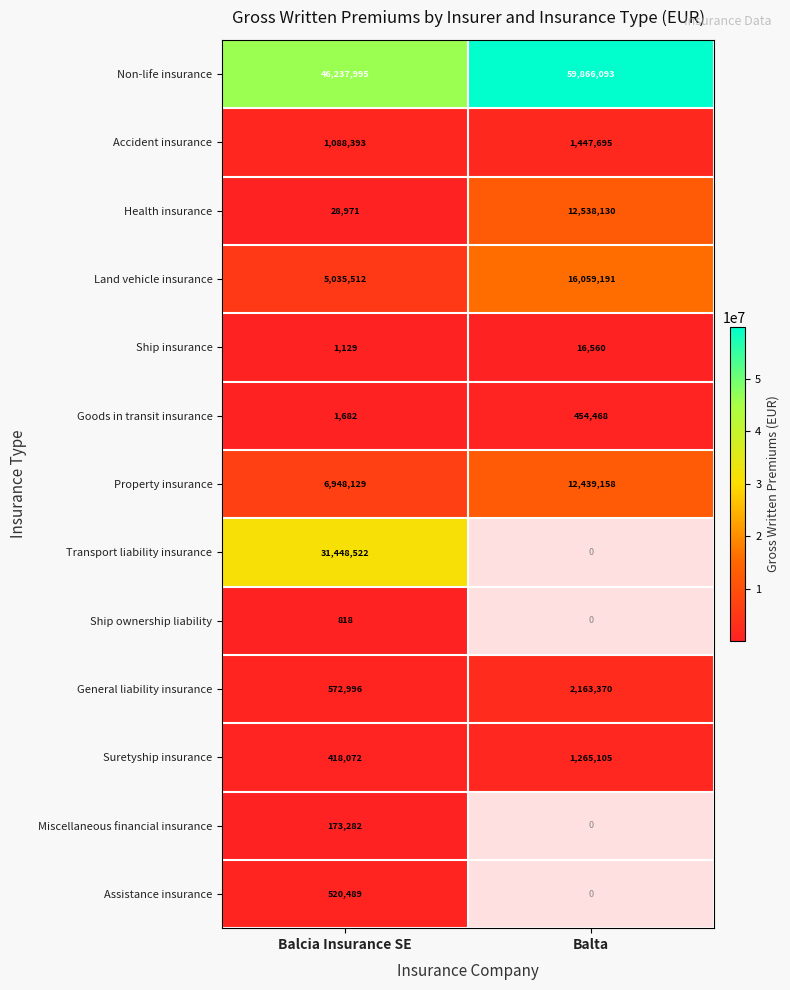

Is it true that Ship insurance equals 16560 at Balta?

True